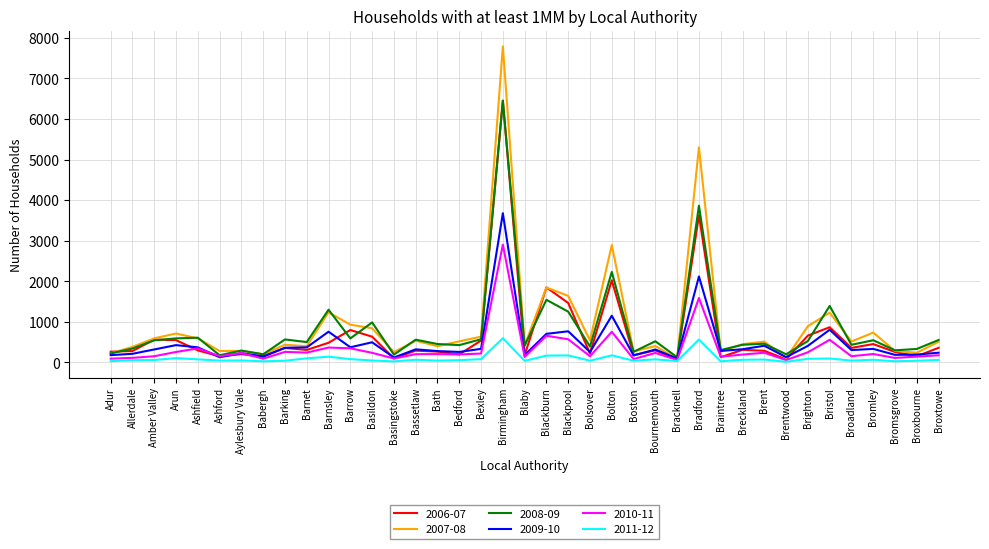

What is the maximum value shown in the chart?

7792